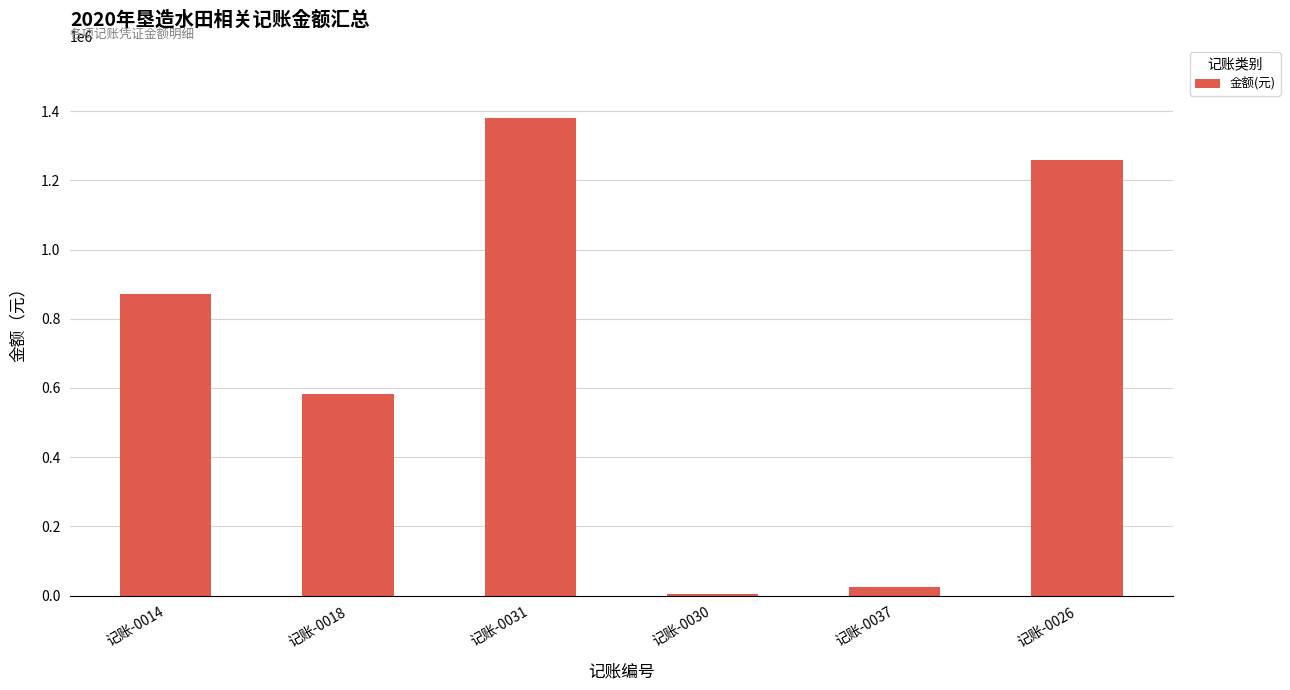

Which has a higher value, 记账-0037 or 记账-0014?

记账-0014